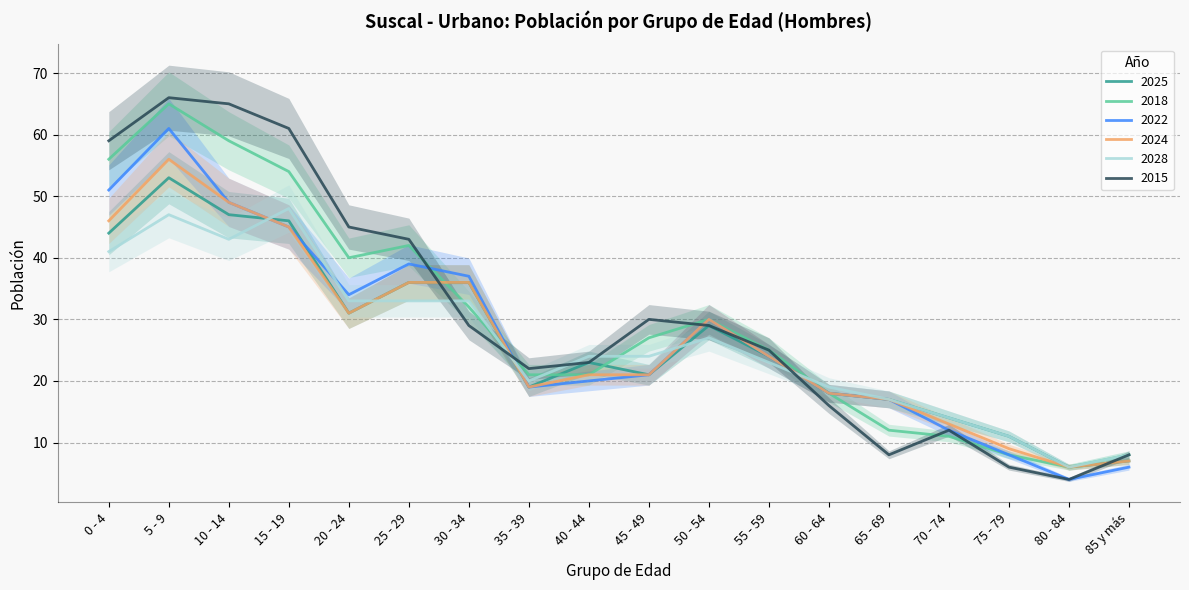

What is the difference between the highest and lowest values at 15 - 19?

16